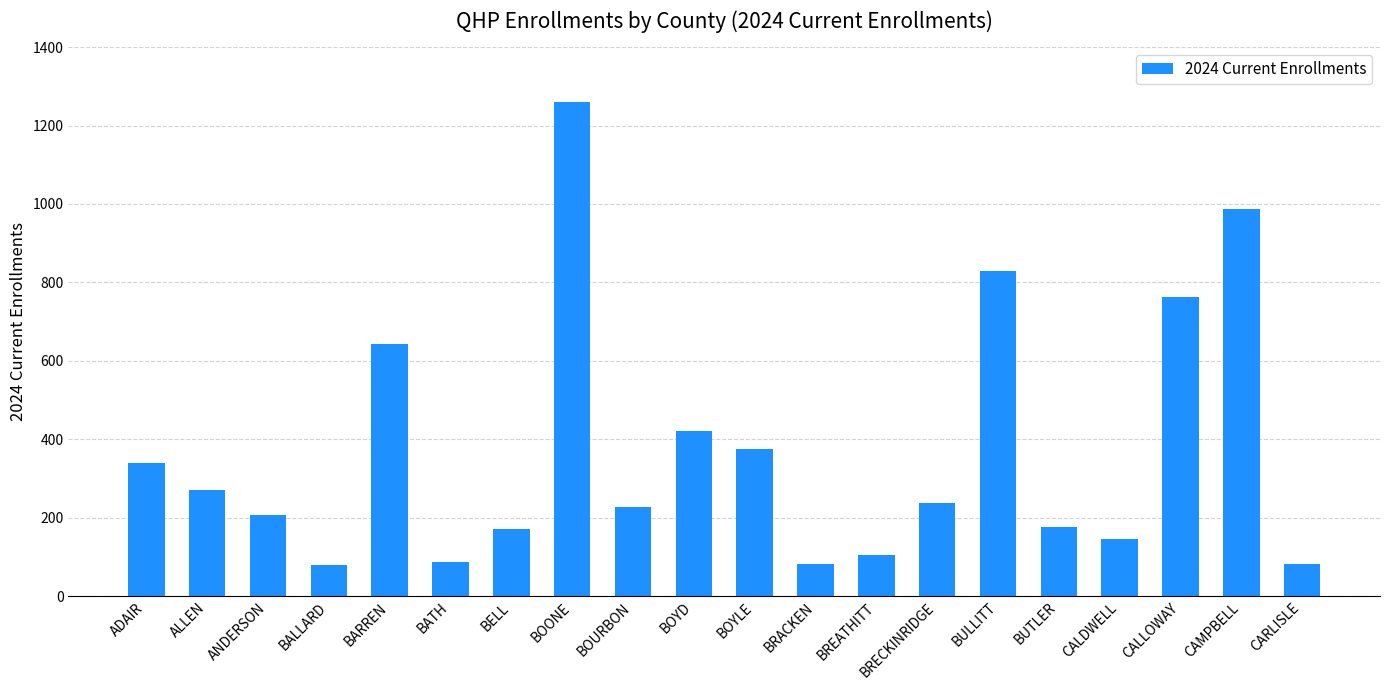

What is the value of the 18th bar from the left?

763